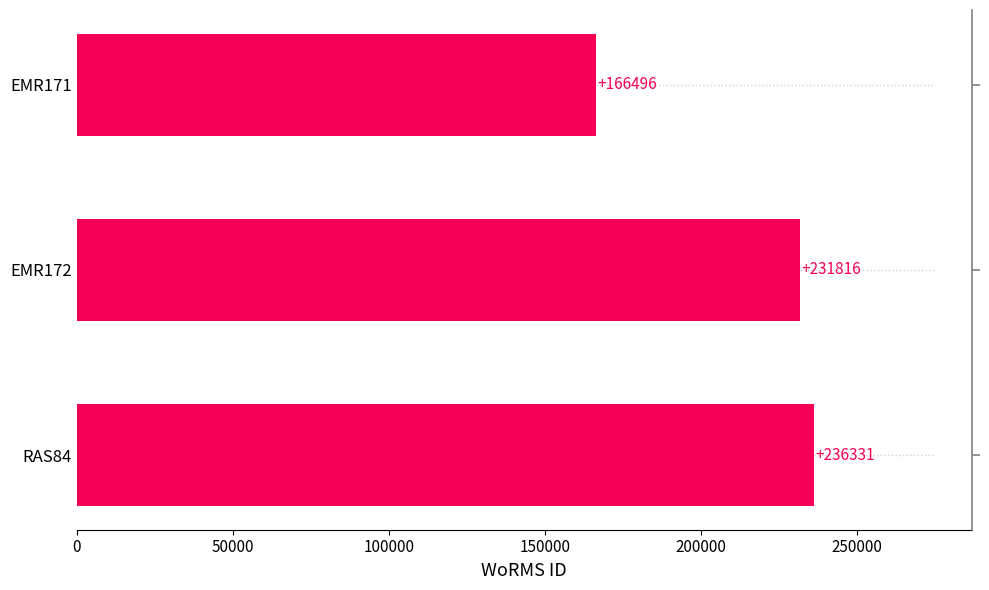

Does the chart contain any negative values?

No